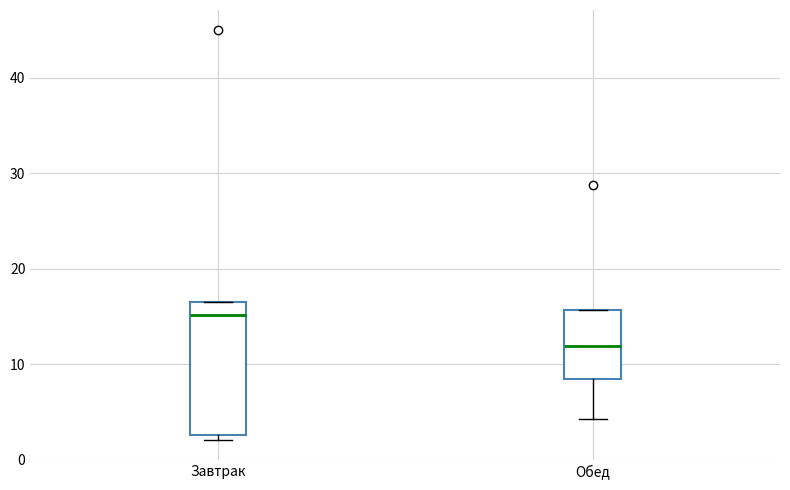

Comparing the boxes themselves (not the whiskers), which one is the tallest?

Завтрак